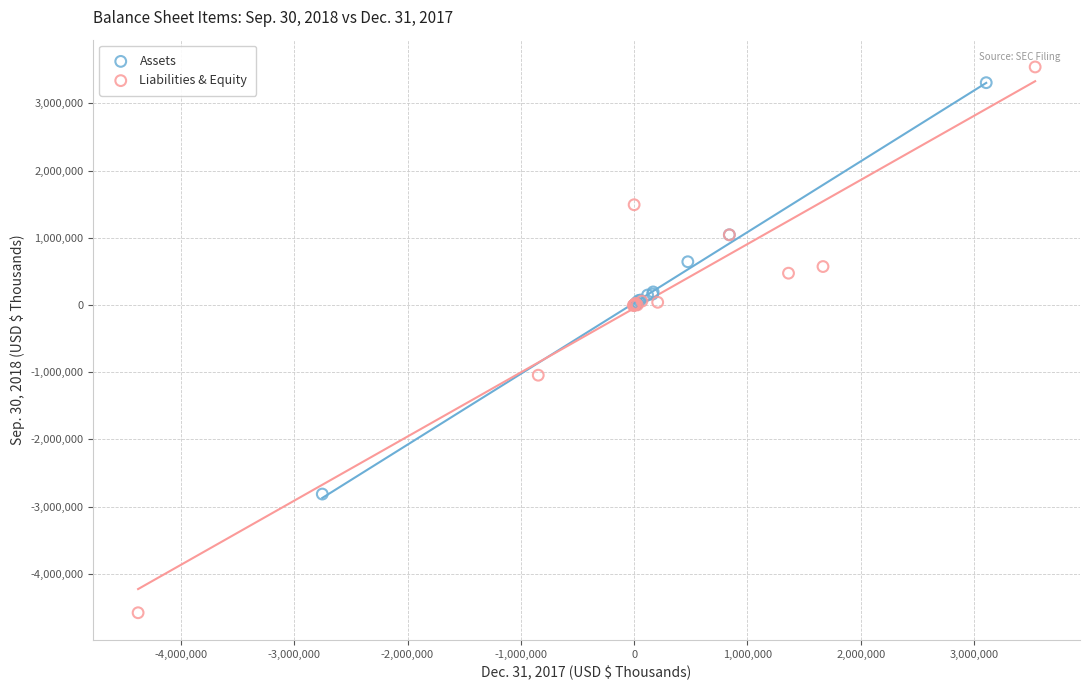

Which series has the widest spread of Y values?

Liabilities & Equity